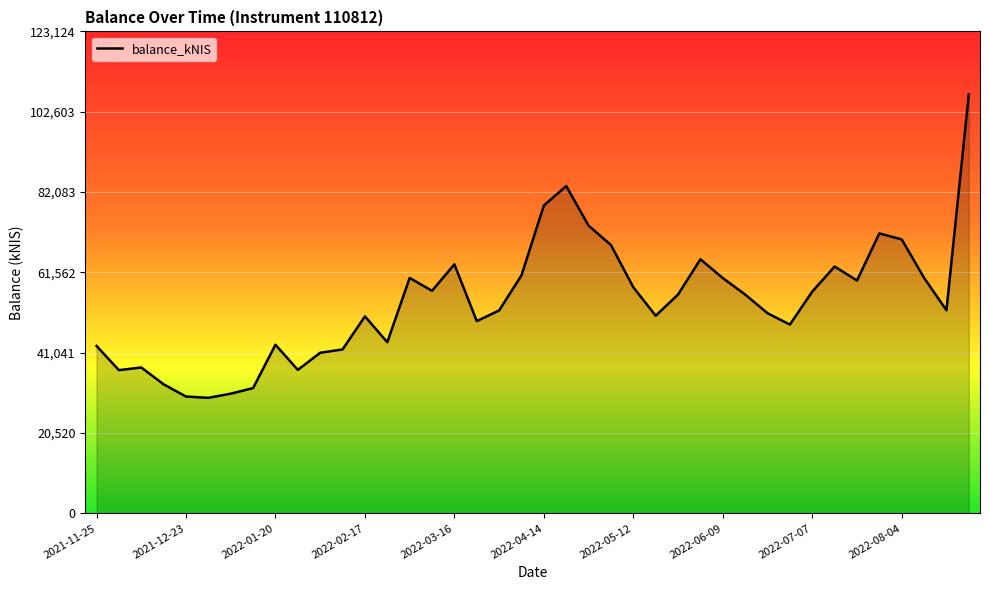

What position from the left is 2022-04-14?

21